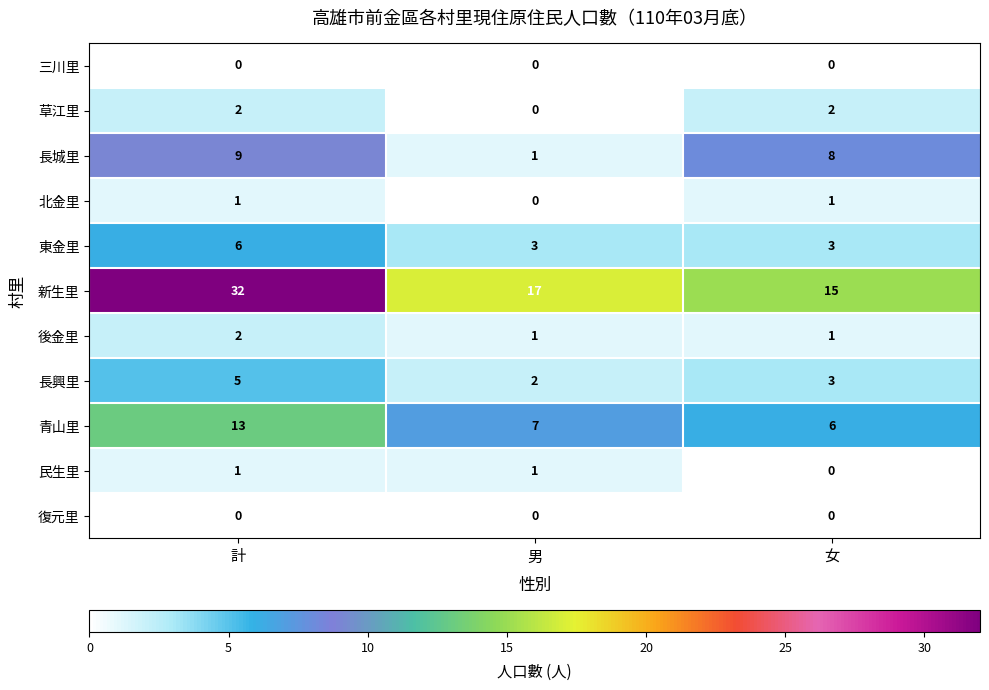

Rank the categories by 長城里 value from highest to lowest.

計, 女, 男